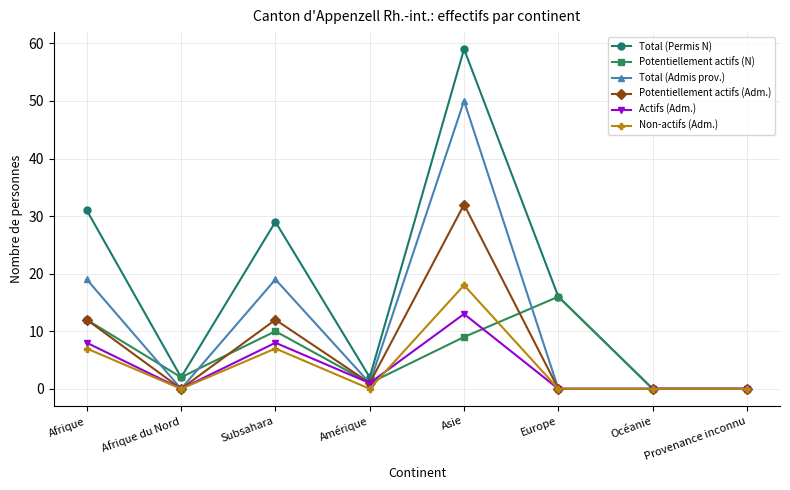

At which category does Non-actifs (Adm.) reach its first local peak?

Subsahara